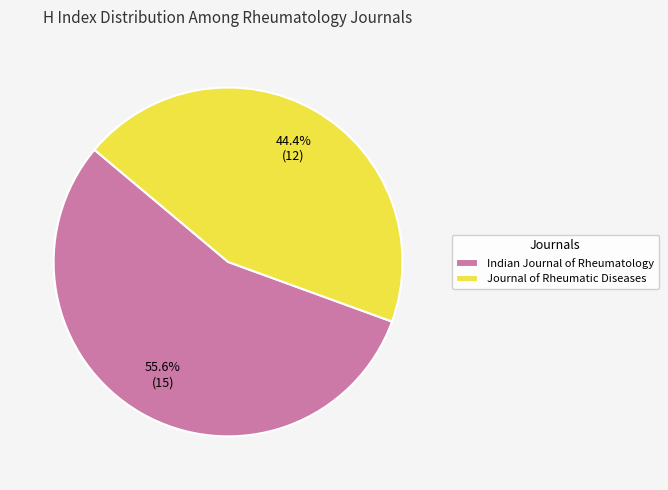

What percentage do Indian Journal of Rheumatology and Journal of Rheumatic Diseases together represent?

100.0%